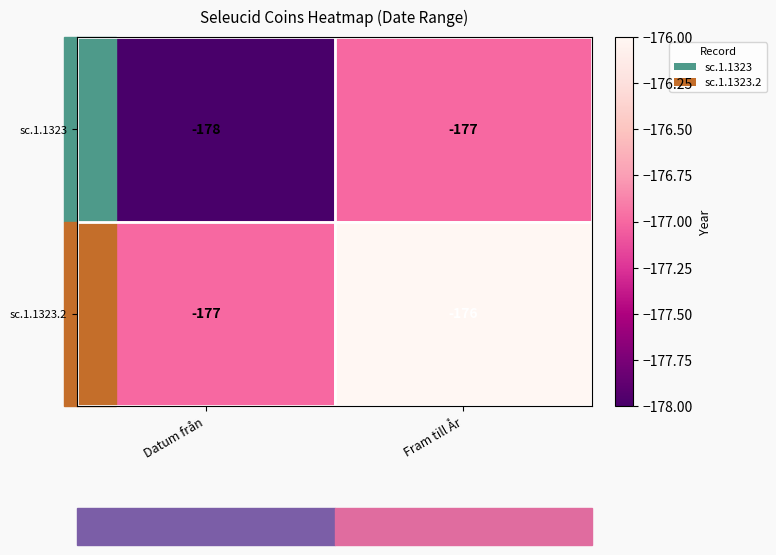

Which category has the lowest value across all series?

Datum från